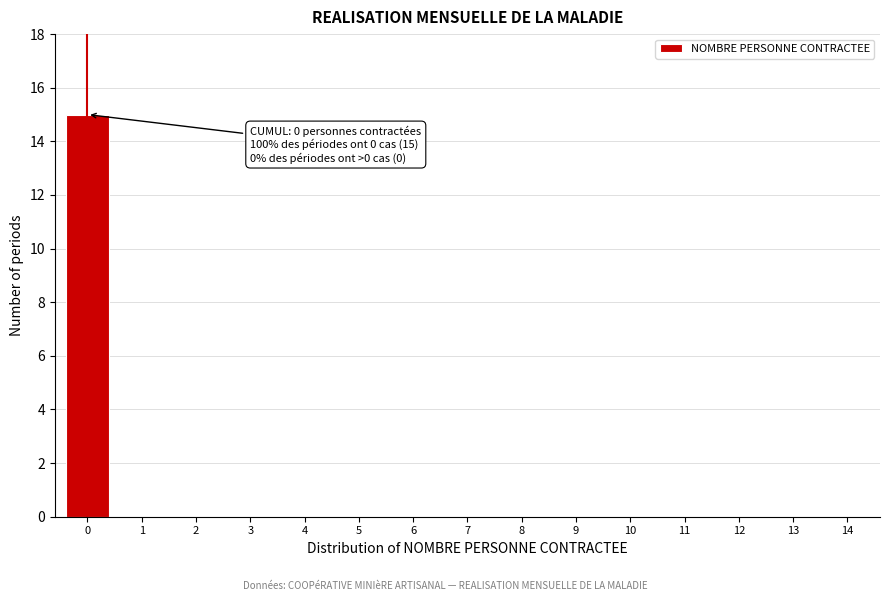

Reading left to right, transcribe all the data shown in this chart.

0=15	1=0	2=0	3=0	4=0	5=0	6=0	7=0	8=0	9=0	10=0	11=0	12=0	13=0	14=0